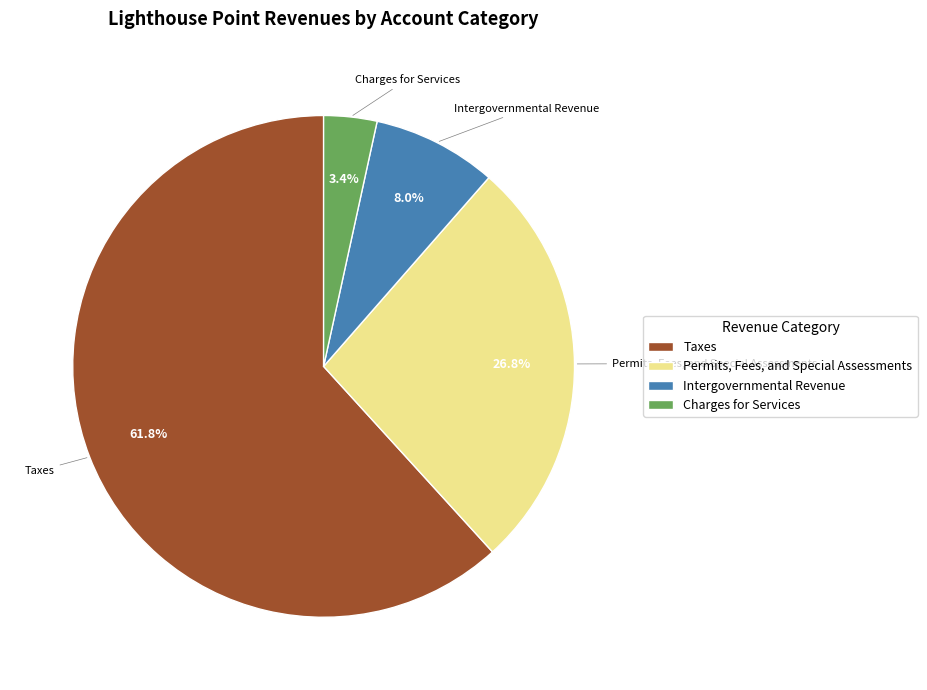

Does any single category account for the majority?

Yes